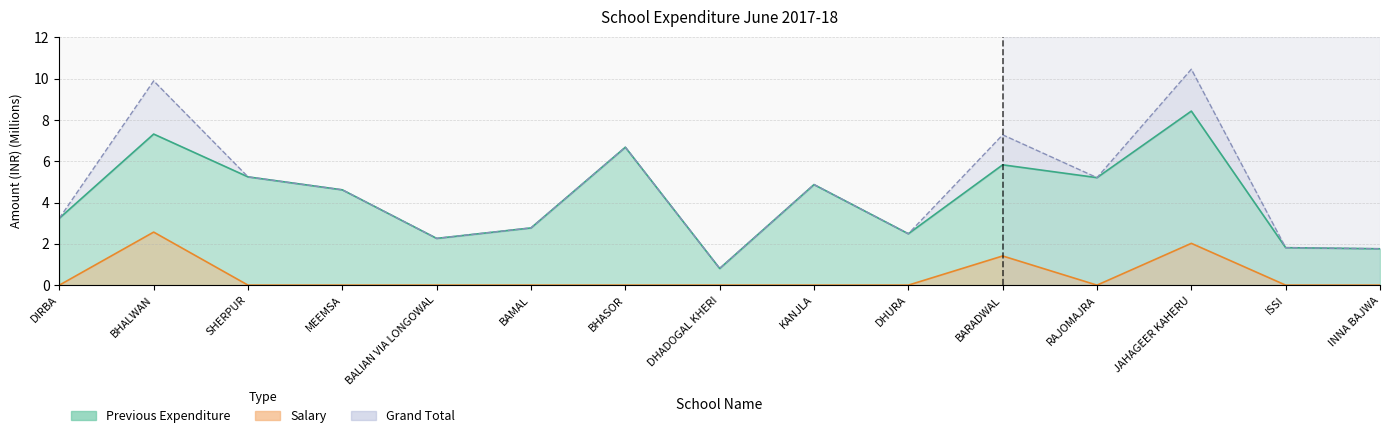

What is the label of the 5th point from the right?

BARADWAL